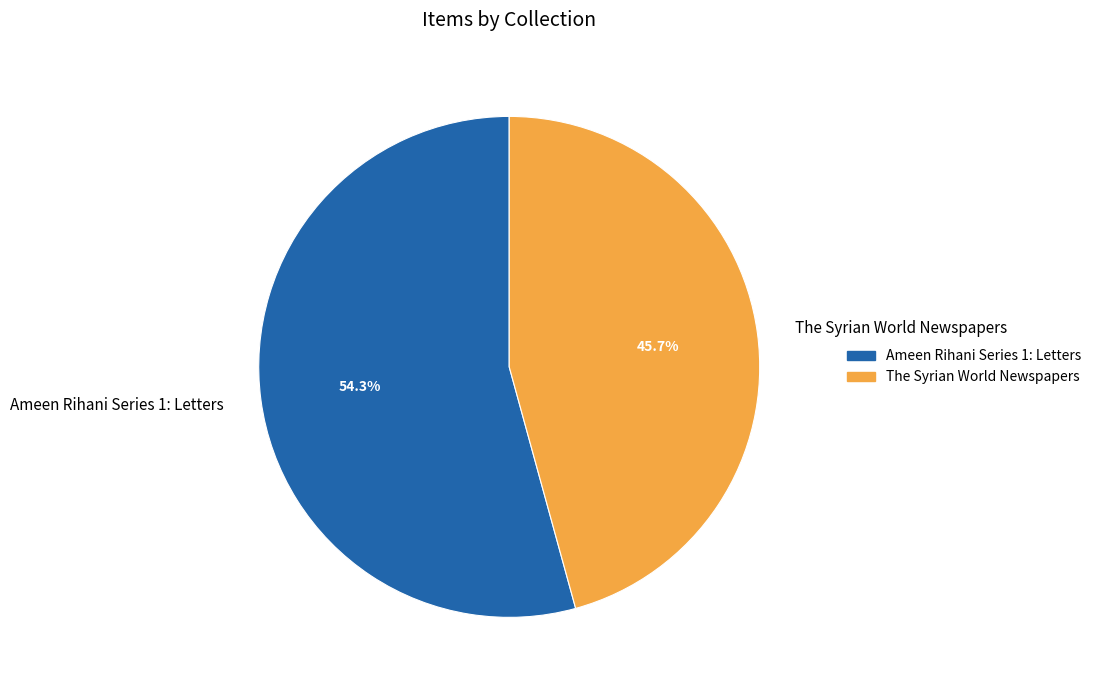

The The Syrian World Newspapers slice represents 32% of the pie. True or false?

False